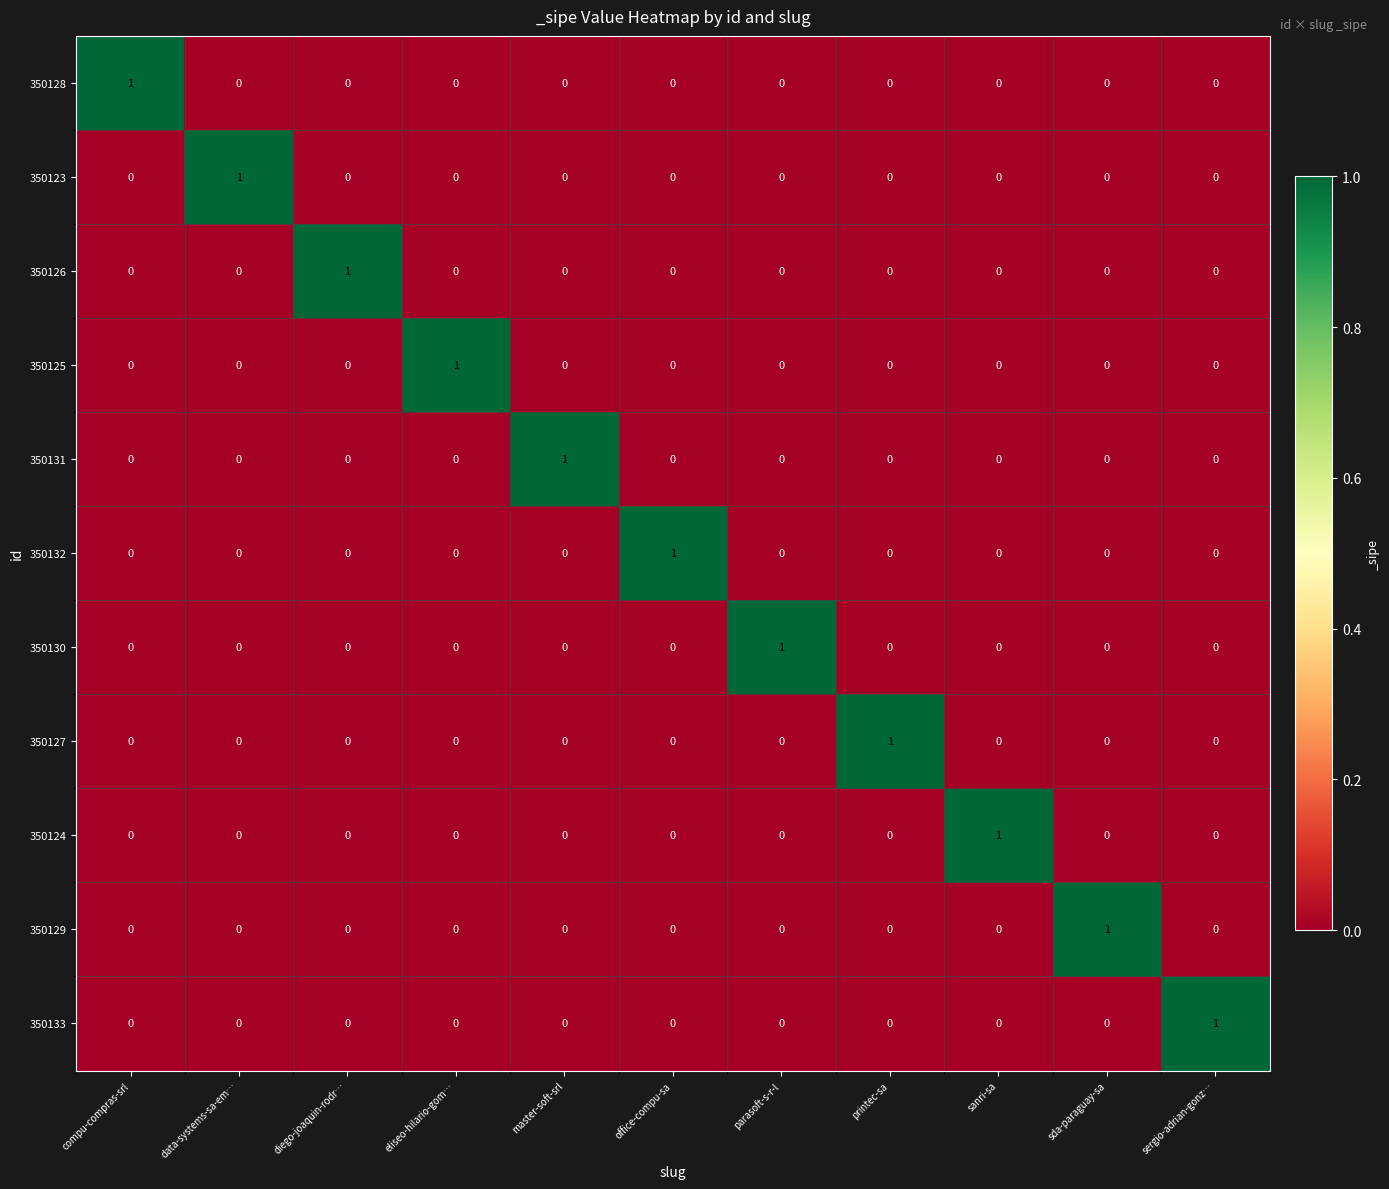

Is it true that 350126 equals 1 at diego-joaquin-rodr…?

True